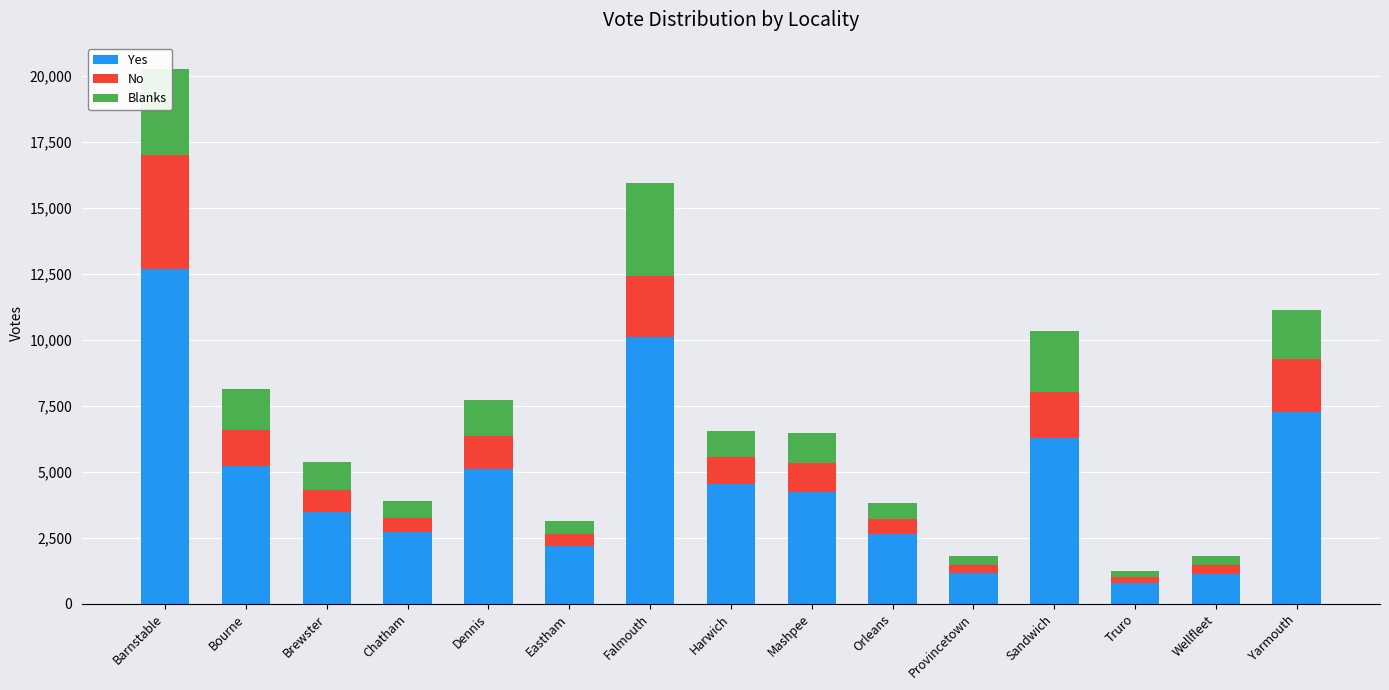

What is the average value of the Yes series?

4636